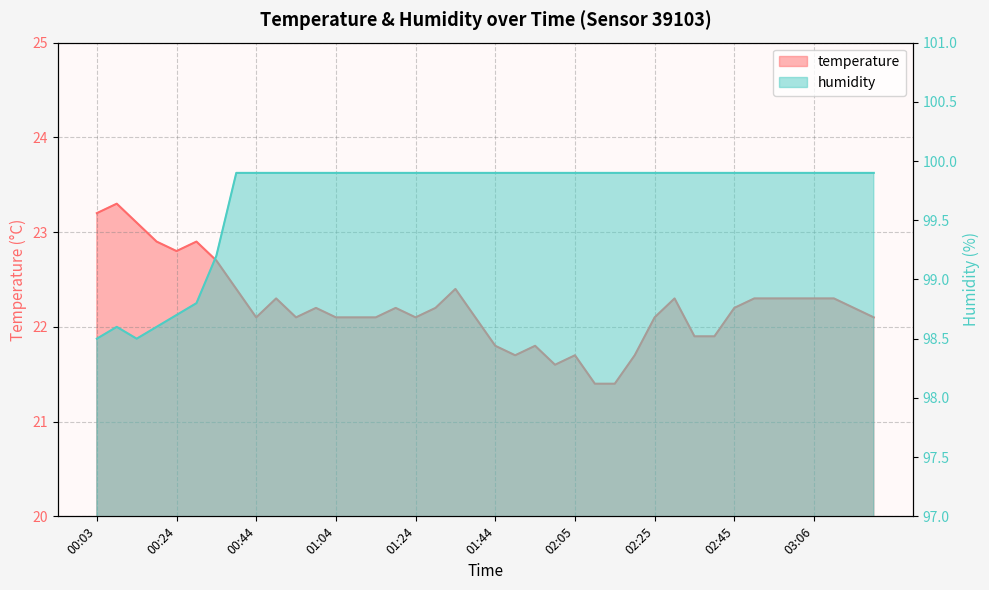

Which label corresponds to the largest value in the chart?

00:39